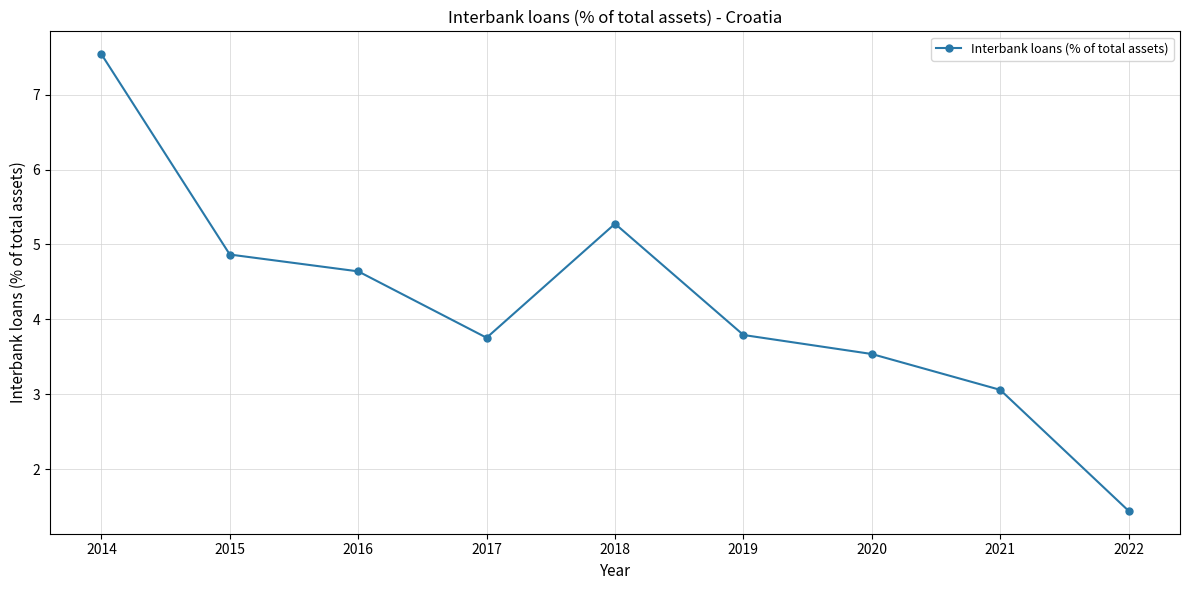

Reading left to right, transcribe all the data shown in this chart.

2014=7.5	2015=4.9	2016=4.6	2017=3.8	2018=5.3	2019=3.8	2020=3.5	2021=3.1	2022=1.4